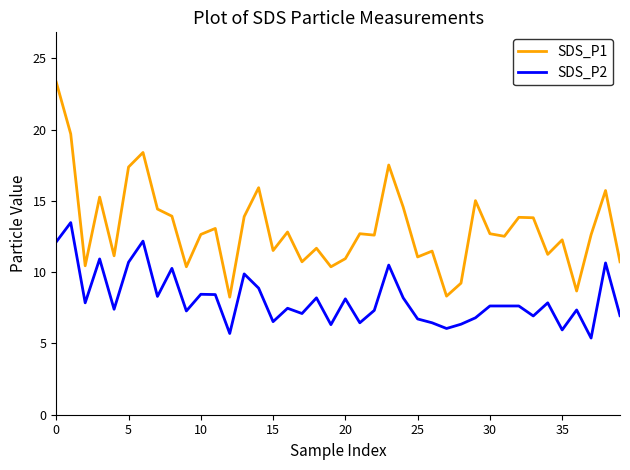

What is the highest value of the SDS_P1 series?

23.3